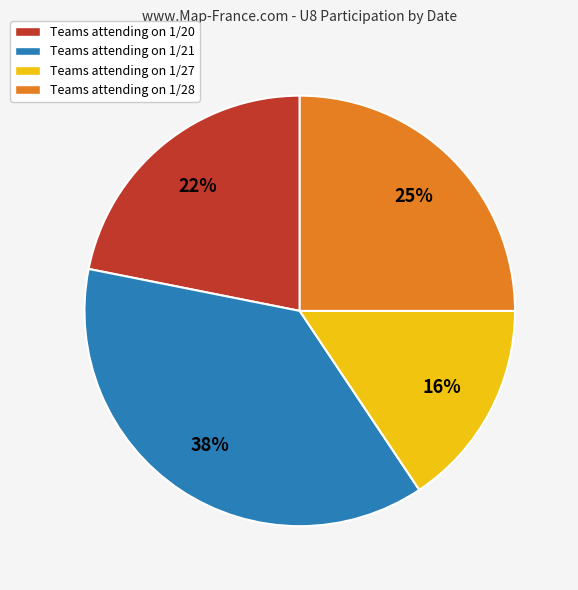

Which has a higher value, Teams attending on 1/21 or Teams attending on 1/20?

Teams attending on 1/21